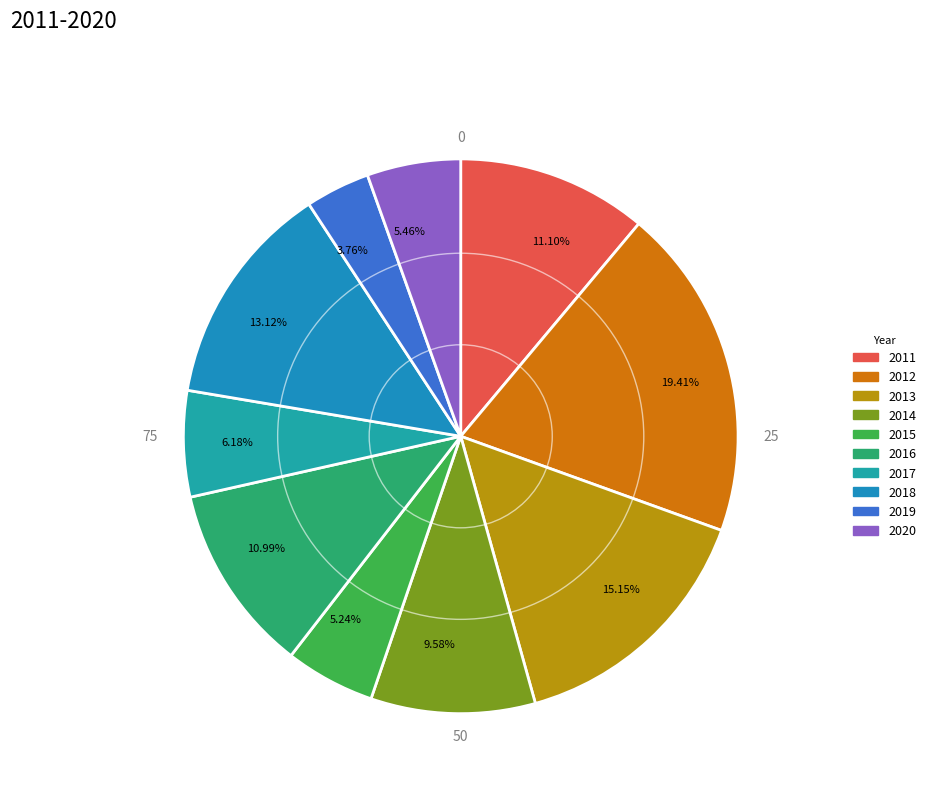

How many segments does this pie chart have?

10